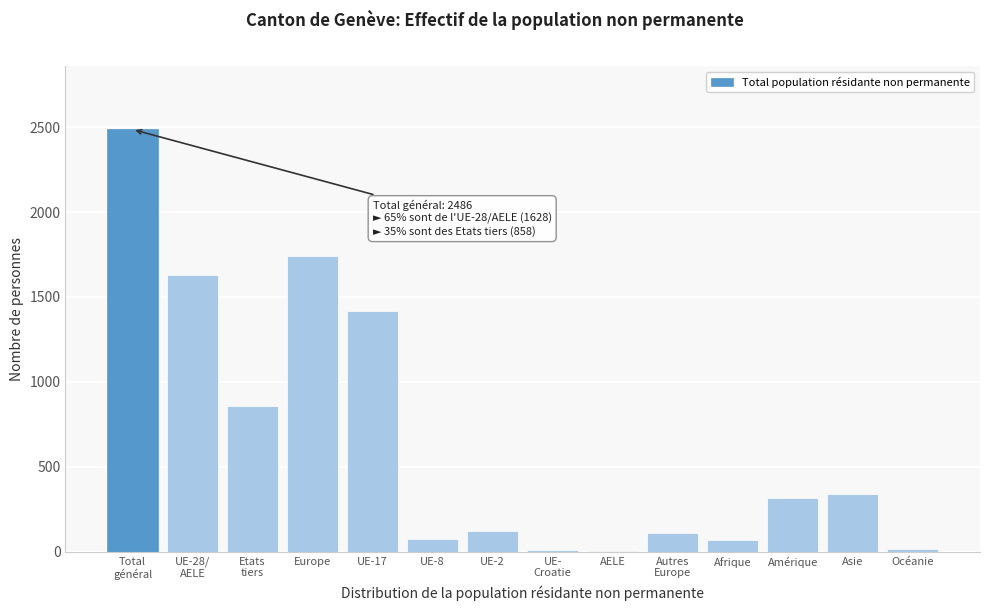

At which label is the value closest to 1244?

UE-17